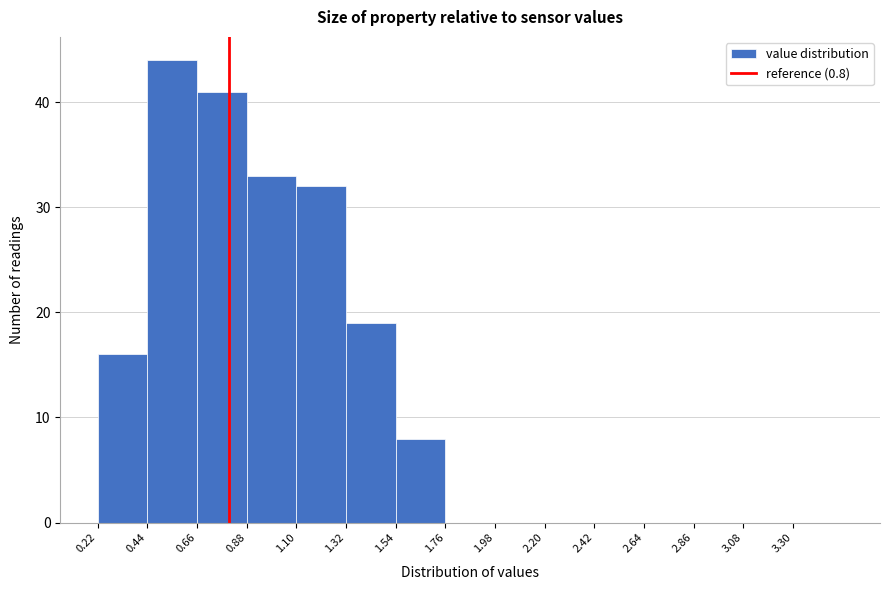

How tall is the bar that spans 0.66 to 0.88 on the x-axis? Neither the bar edges nor the heights are printed on the chart, so give them approximately, as read against the axes.

41